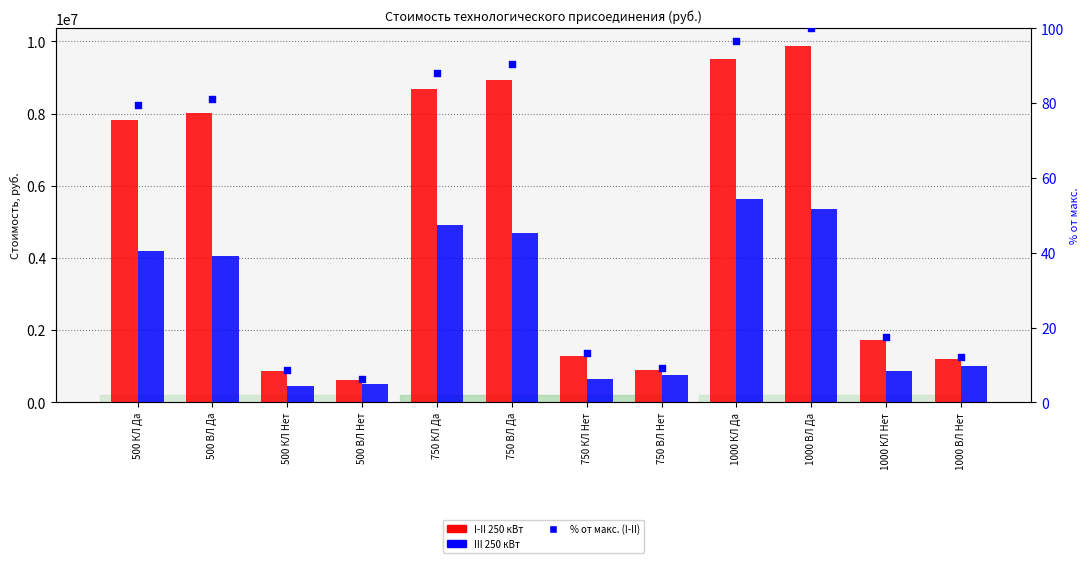

Which series contains the highest Y value?

I-II 250 кВт